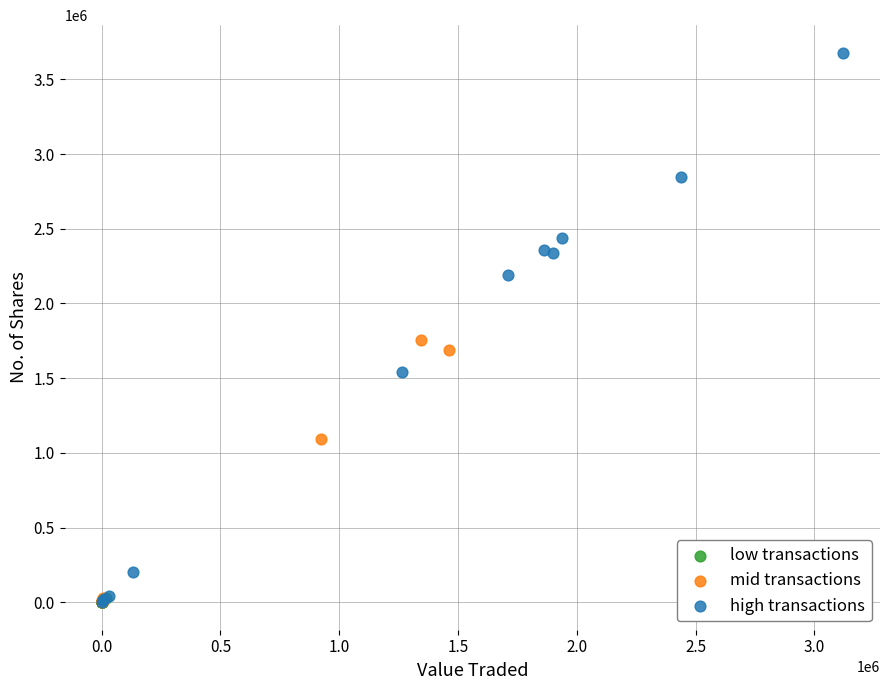

Which series has the widest spread of Y values?

high transactions